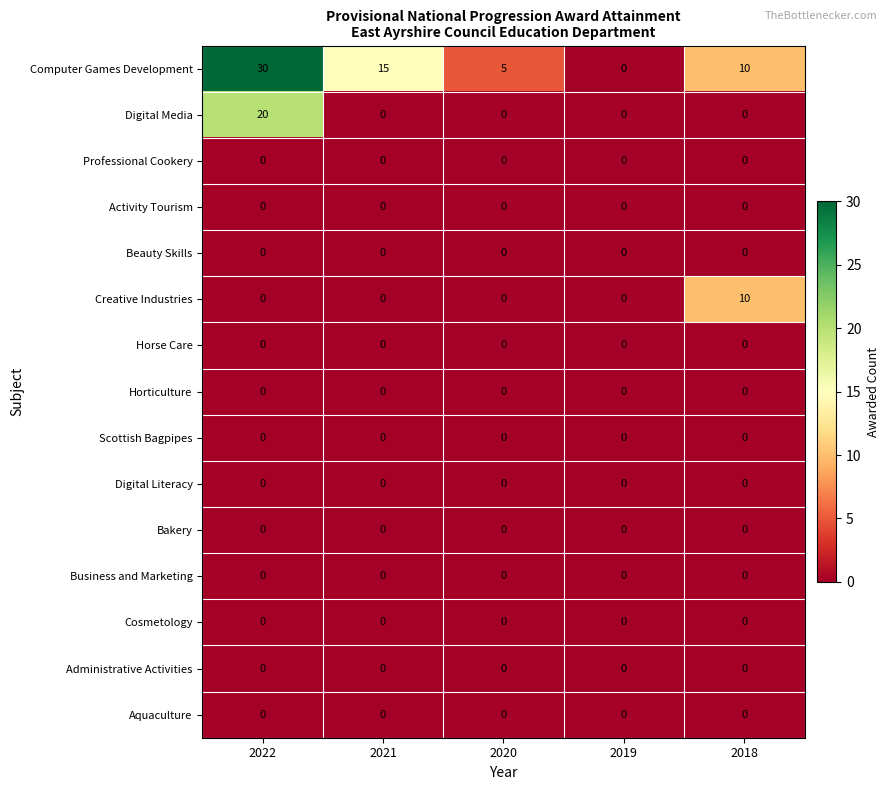

Which series has the largest total across all categories?

Computer Games Development